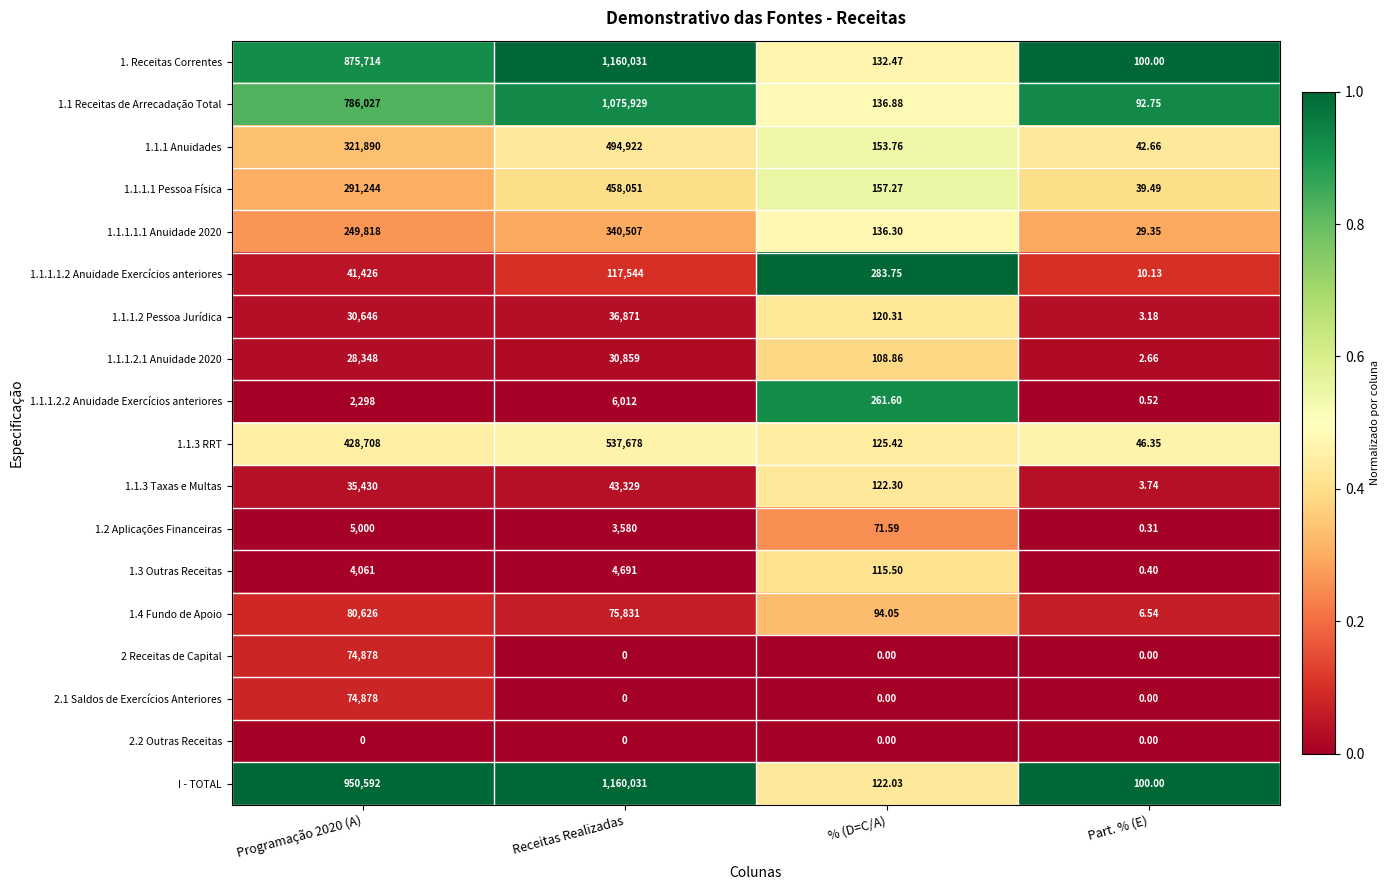

Between Programação 2020 (A) and % (D=C/A), which series saw the biggest shift?

I - TOTAL